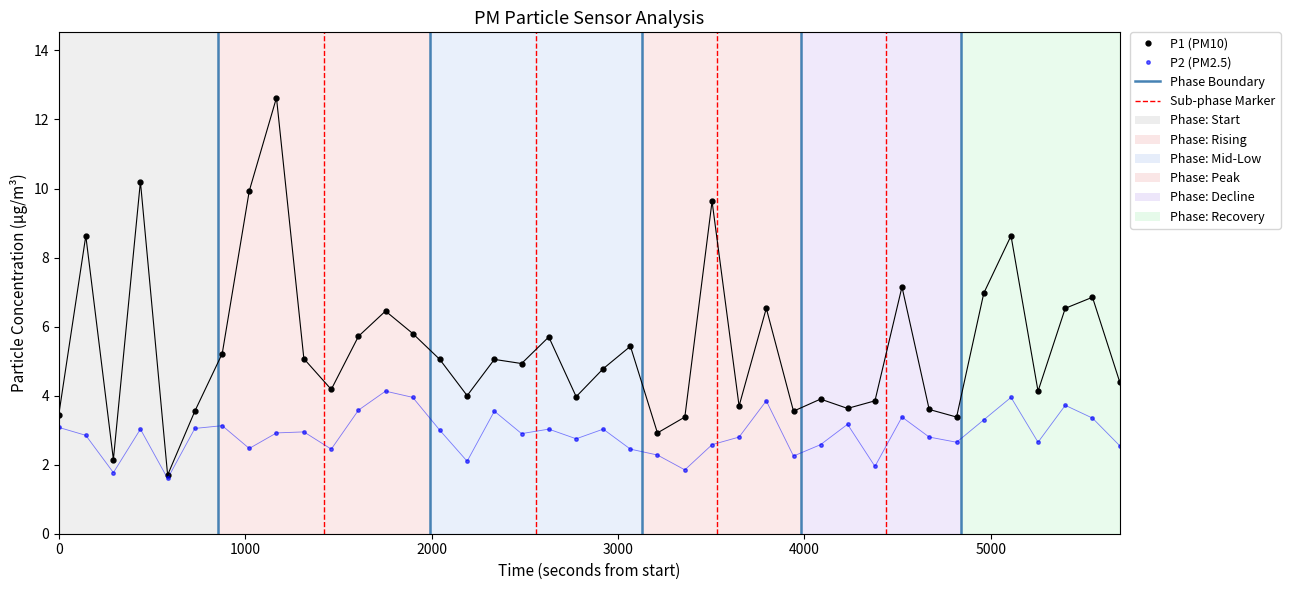

Rank the series by their maximum value, from highest to lowest.

P1 (PM10), P2 (PM2.5)